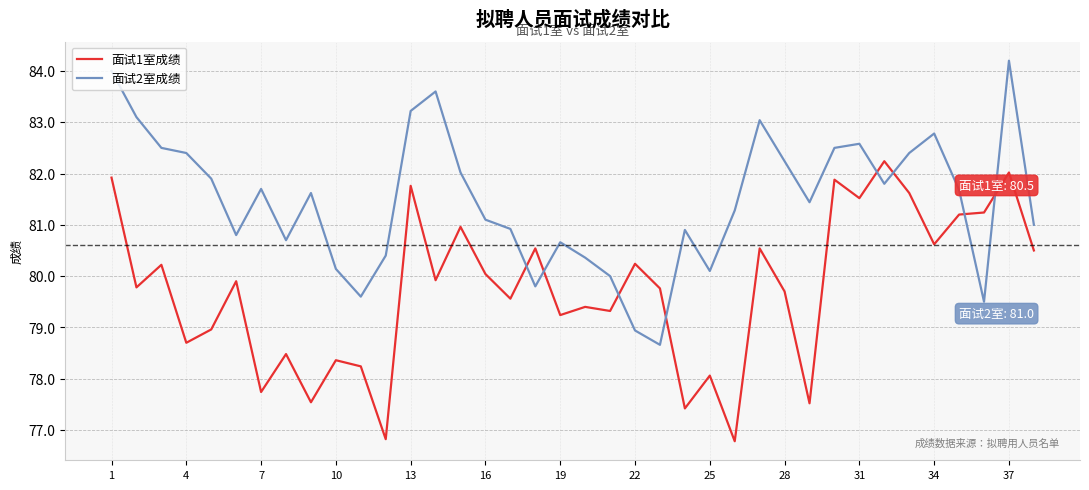

Count the number of data series in this chart.

2